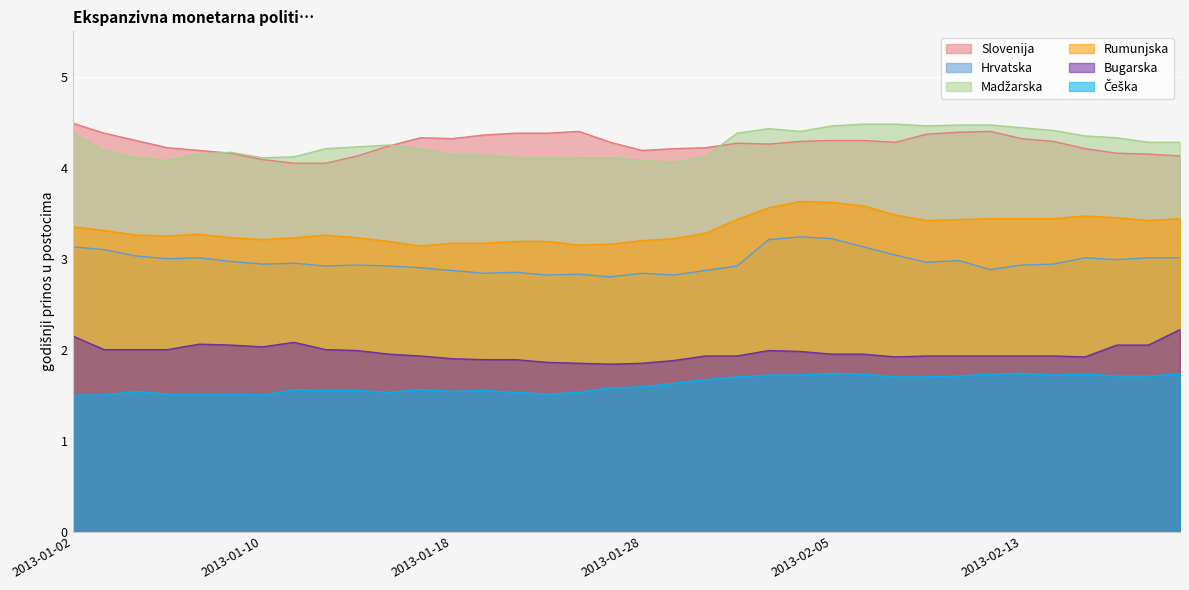

Reading right to left, transcribe all the data shown in this chart.

Slovenija: 4.1	4.2	4.2	4.2	4.3	4.3	4.4	4.4	4.4	4.3	4.3	4.3	4.3	4.3	4.3	4.2	4.2	4.2	4.3	4.4	4.4	4.4	4.4	4.3	4.3	4.2	4.1	4.0	4.0	4.1	4.2	4.2	4.2	4.3	4.4	4.5
Hrvatska: 3.0	3.0	3.0	3.0	2.9	2.9	2.9	3.0	3.0	3.0	3.1	3.2	3.2	3.2	2.9	2.9	2.8	2.8	2.8	2.8	2.8	2.9	2.8	2.9	2.9	2.9	2.9	2.9	3.0	2.9	3.0	3.0	3.0	3.0	3.1	3.1
Madžarska: 4.3	4.3	4.3	4.3	4.4	4.4	4.5	4.5	4.5	4.5	4.5	4.5	4.4	4.4	4.4	4.1	4.1	4.1	4.1	4.1	4.1	4.1	4.1	4.1	4.2	4.2	4.2	4.2	4.1	4.1	4.2	4.2	4.1	4.1	4.2	4.4
Rumunjska: 3.4	3.4	3.5	3.5	3.4	3.4	3.4	3.4	3.4	3.5	3.6	3.6	3.6	3.6	3.4	3.3	3.2	3.2	3.2	3.1	3.2	3.2	3.2	3.2	3.1	3.2	3.2	3.3	3.2	3.2	3.2	3.3	3.2	3.3	3.3	3.4
Bugarska: 2.2	2.0	2.0	1.9	1.9	1.9	1.9	1.9	1.9	1.9	1.9	1.9	2.0	2.0	1.9	1.9	1.9	1.9	1.8	1.9	1.9	1.9	1.9	1.9	1.9	1.9	2.0	2.0	2.1	2.0	2.0	2.1	2.0	2.0	2.0	2.1
Češka: 1.7	1.7	1.7	1.7	1.7	1.7	1.7	1.7	1.7	1.7	1.7	1.7	1.7	1.7	1.7	1.7	1.6	1.6	1.6	1.5	1.5	1.5	1.6	1.5	1.6	1.5	1.6	1.6	1.6	1.5	1.5	1.5	1.5	1.5	1.5	1.5